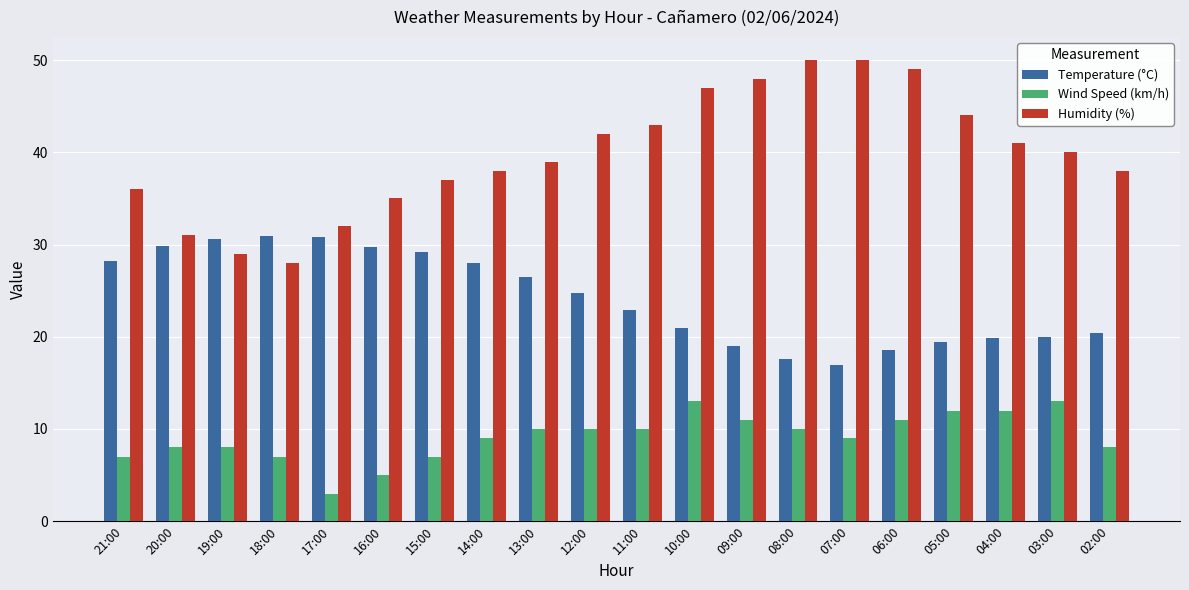

The value of Temperature (°C) at 02:00 is 9.3. True or false?

False